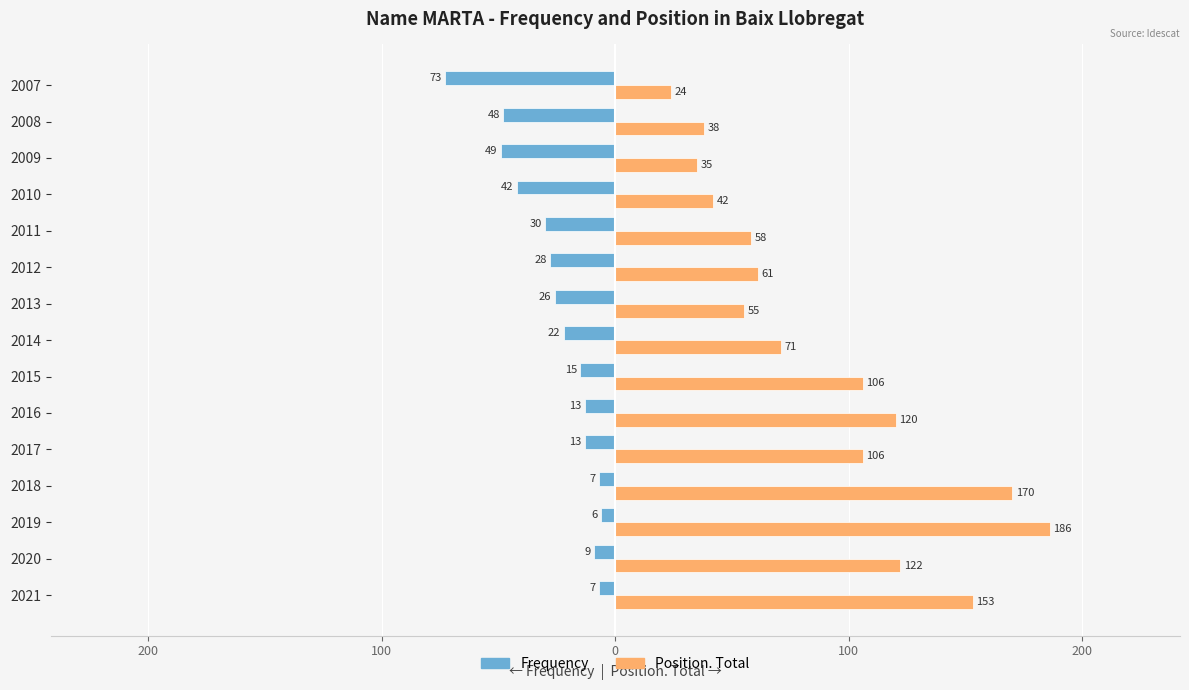

What are all the series names shown in the legend?

Frequency, Position. Total